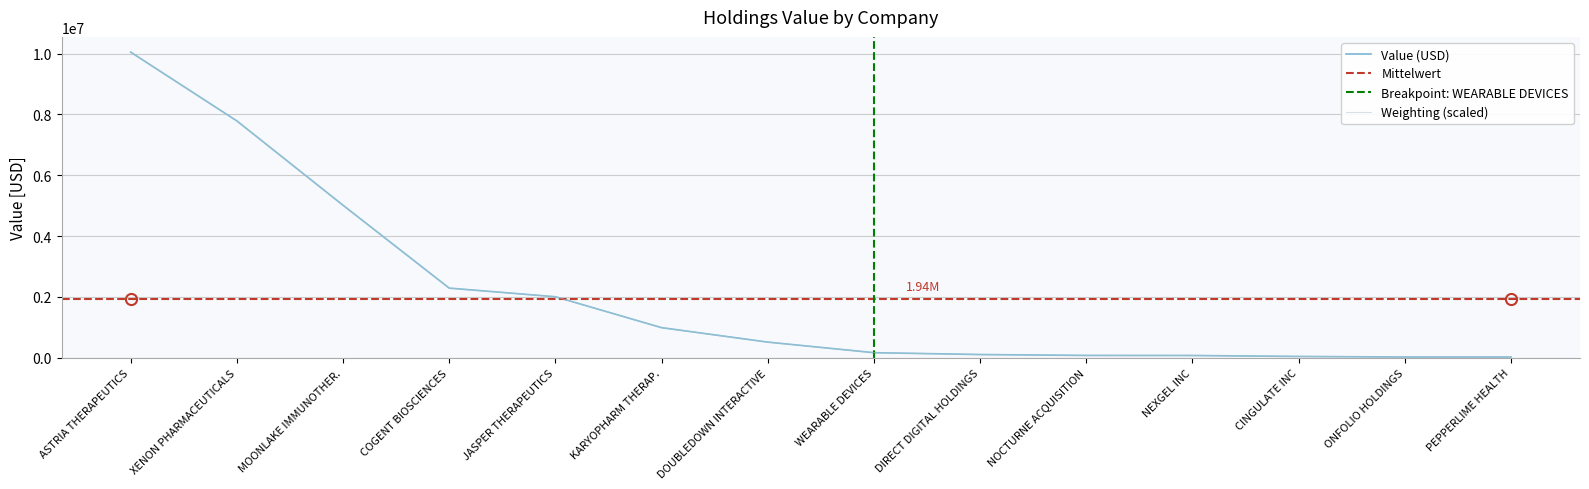

Rank the series by their maximum value, from highest to lowest.

value, weighting